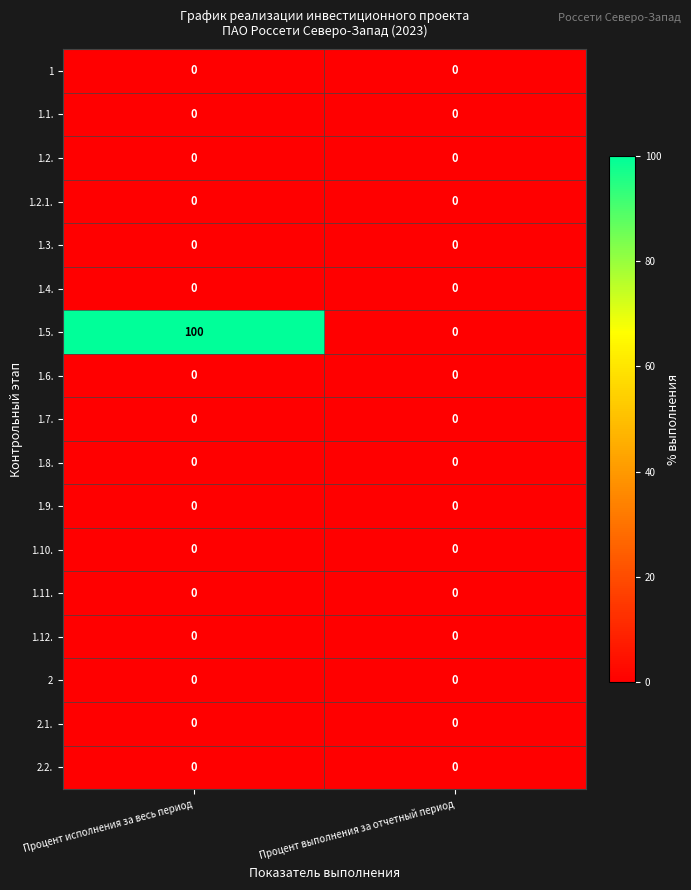

What is the total value across all series at Процент исполнения за весь период?

100